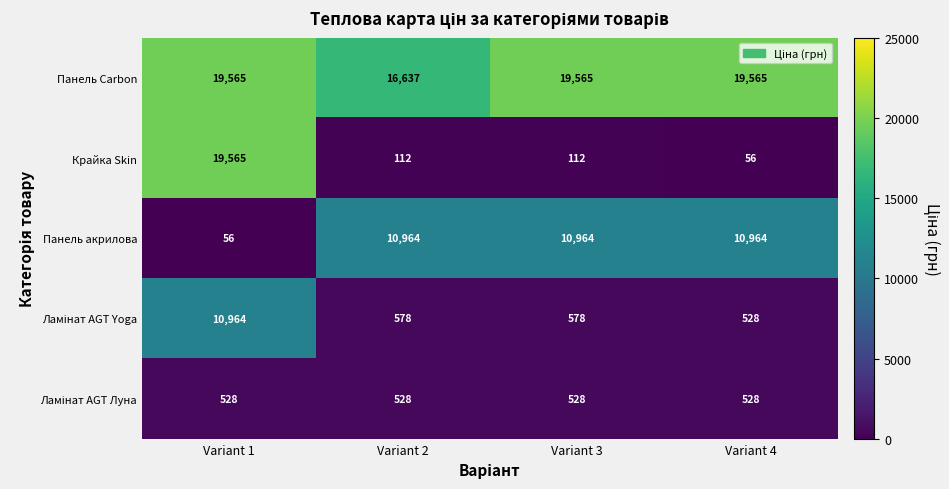

What is the difference between the highest and lowest values at Variant 1?

19509